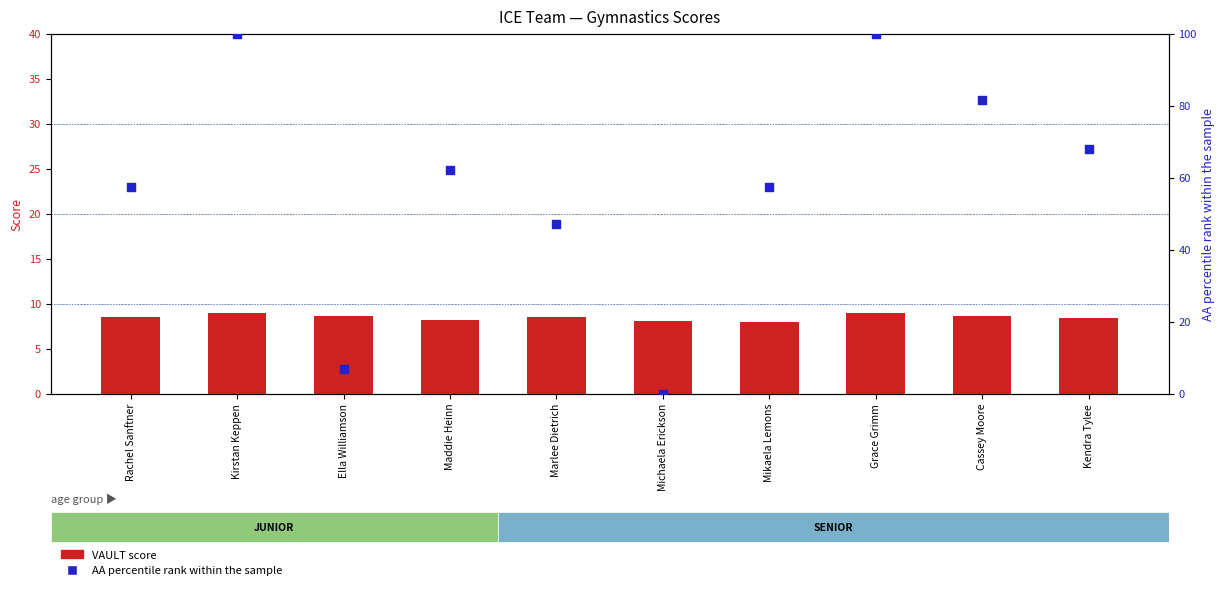

Is the value of VAULT score at Ella Williamson greater than the value of AA percentile rank at Rachel Sanftner?

No